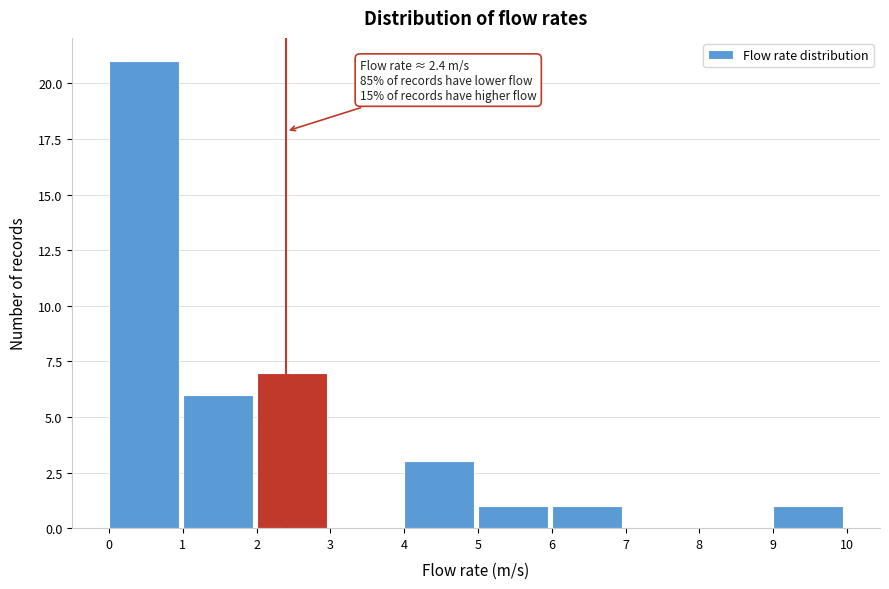

Which range on the x-axis has the tallest bar?

0 to 1